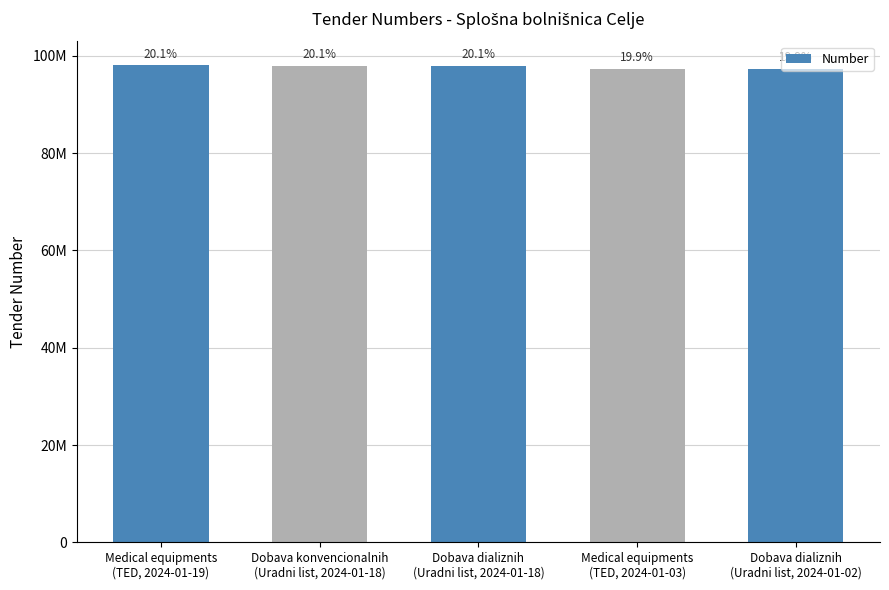

Count the number of categories in the chart.

5